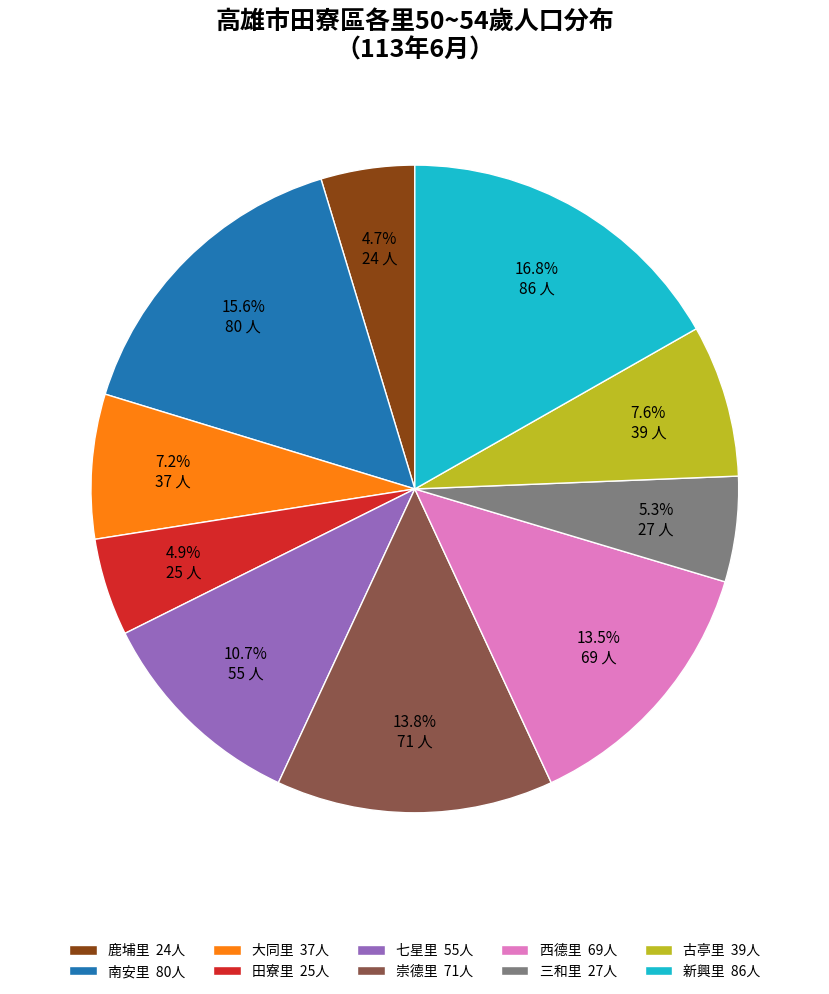

To the nearest percent, what percentage of the pie is 田寮里?

5%